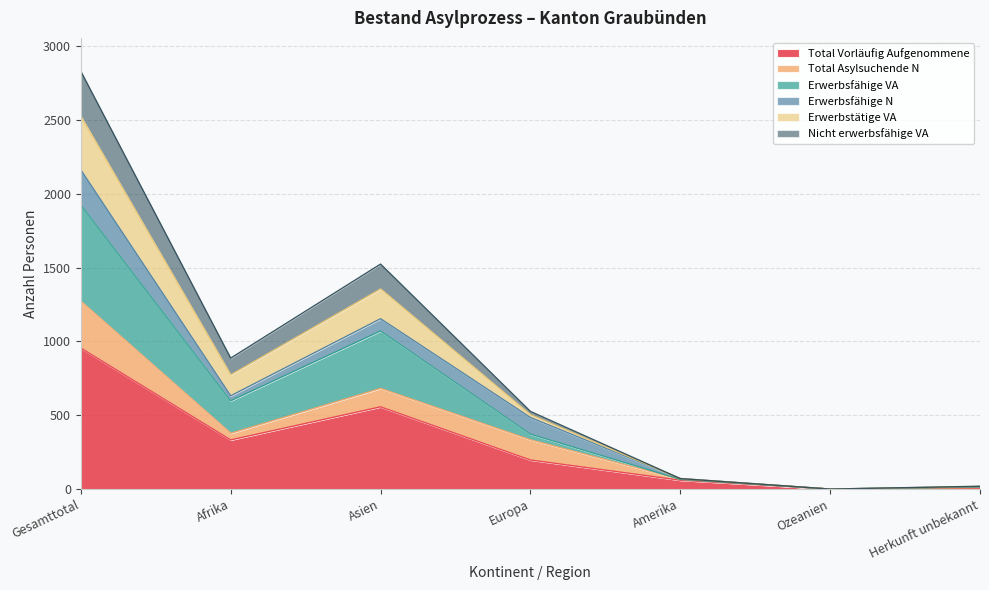

The value of Total Vorläufig Aufgenommene at Gesamttotal is 289. True or false?

False